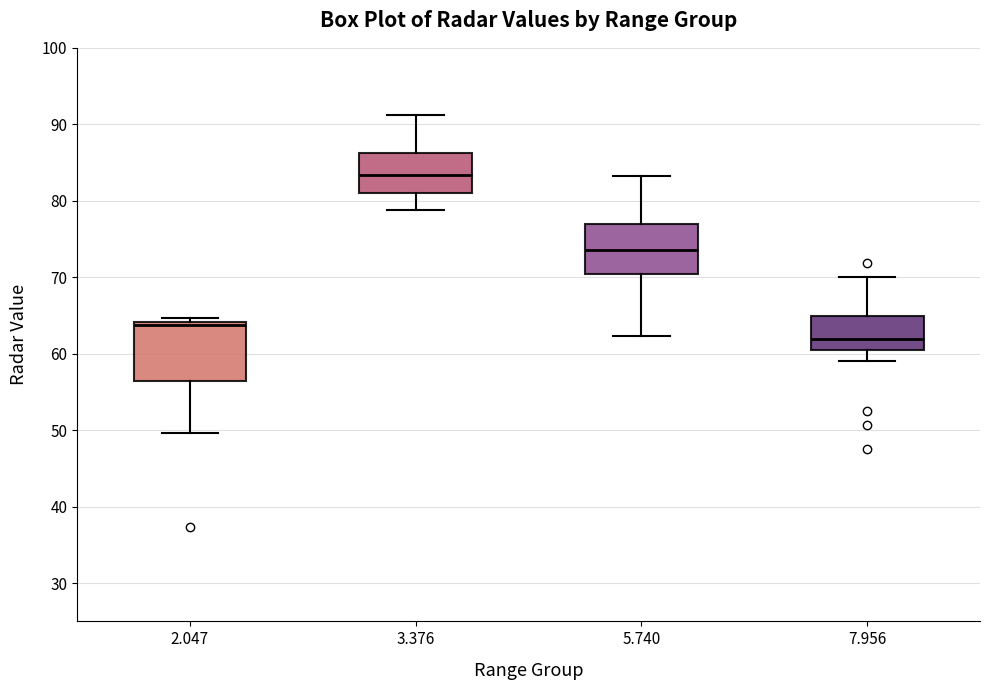

Where is the lower edge of the box at x = 2.047 on the y-axis? The values are not printed on the chart, so give them approximately, as read against the axis.

56